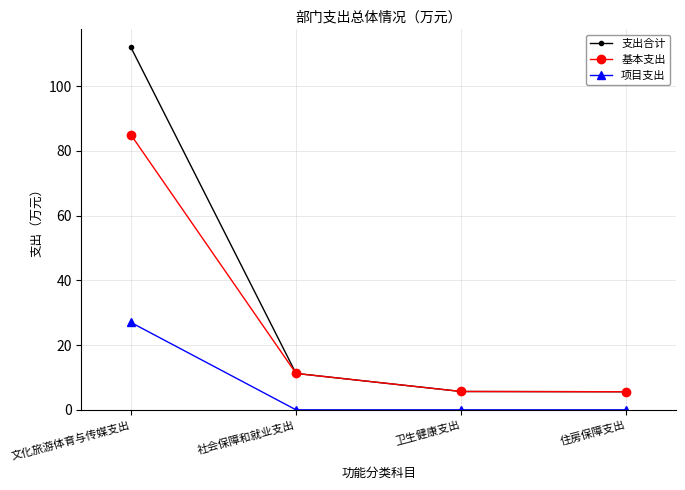

What position from the left is 住房保障支出?

4